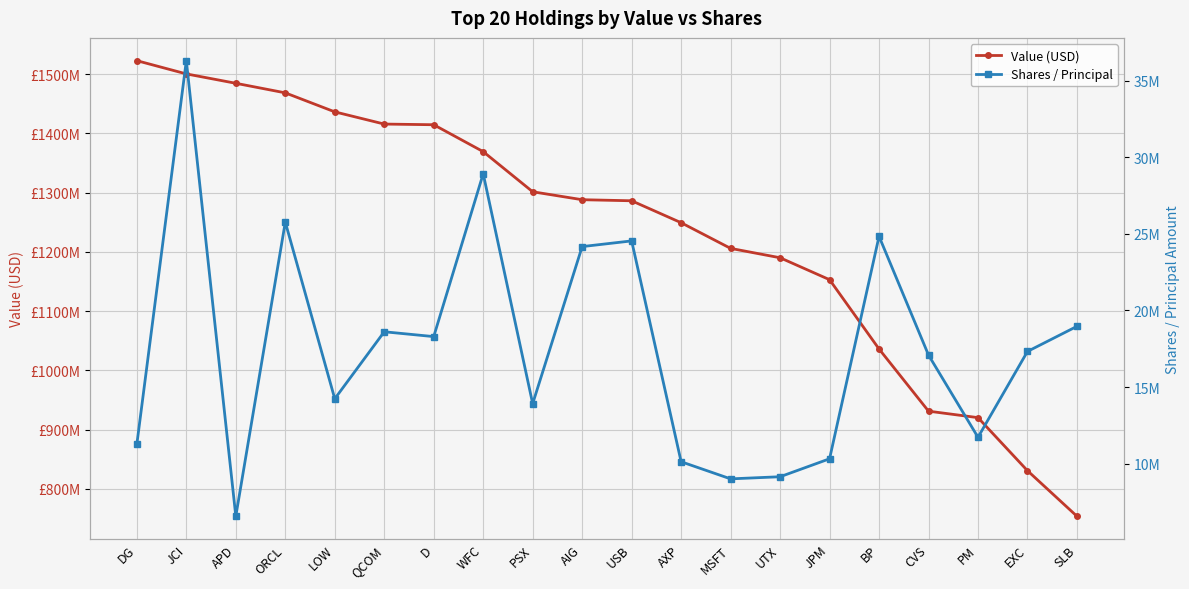

What are all the series names shown in the legend?

Value (USD), Shares / Principal